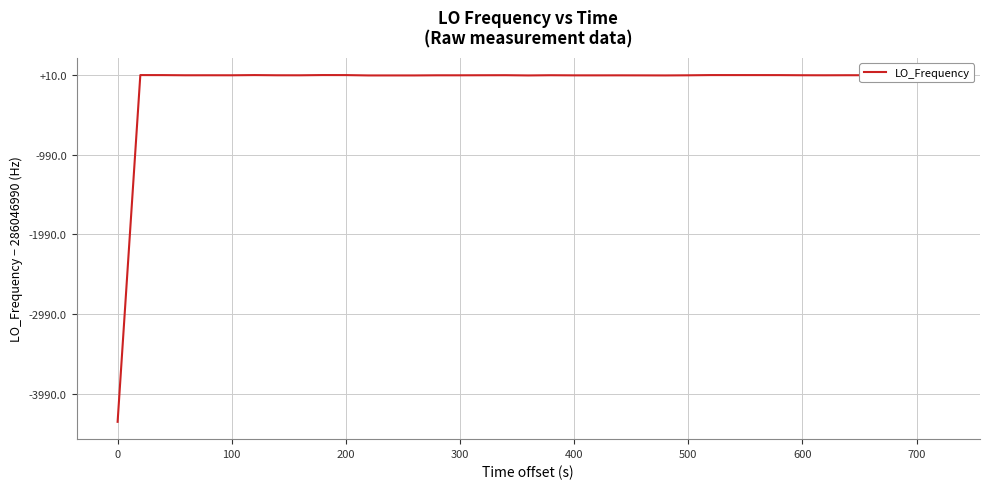

Is this an area chart (filled region under the line)?

No